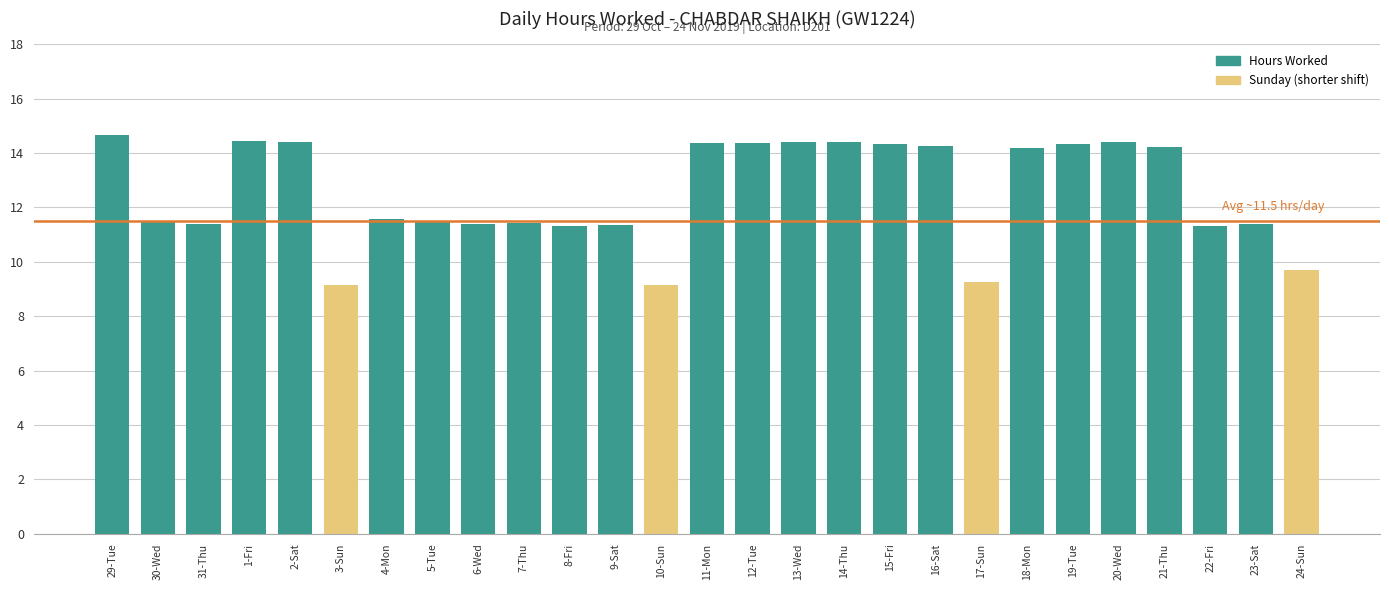

What is the difference between the values at 10-Sun and 15-Fri?

5.2